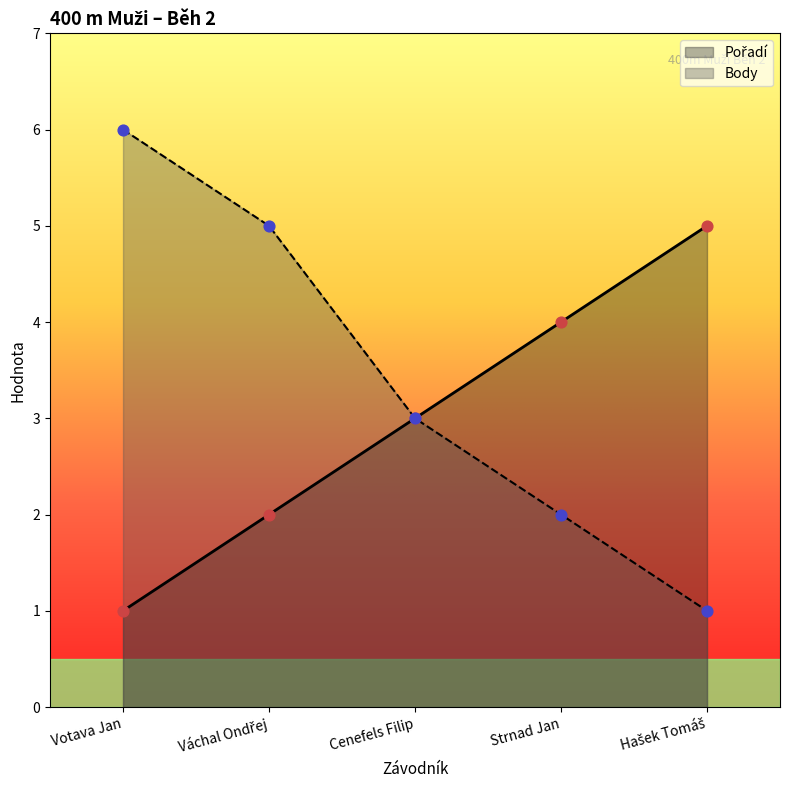

What is the total value across all series at Votava Jan?

7